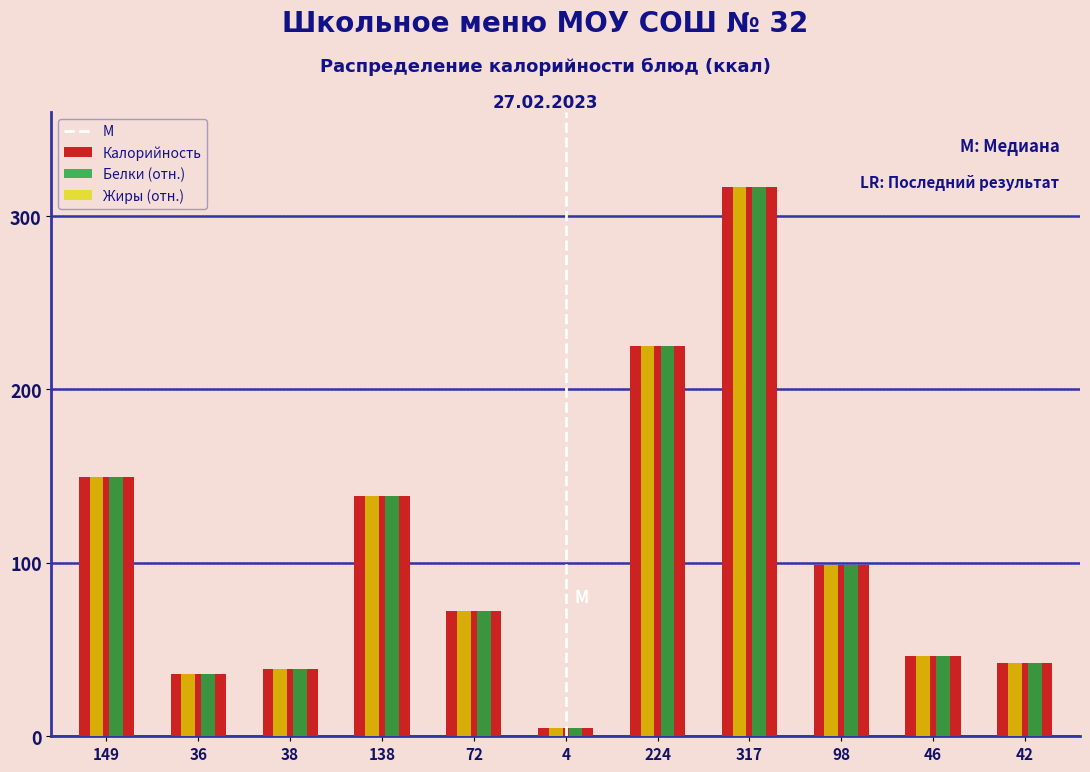

At which label is Калорийность closest to 160?

149